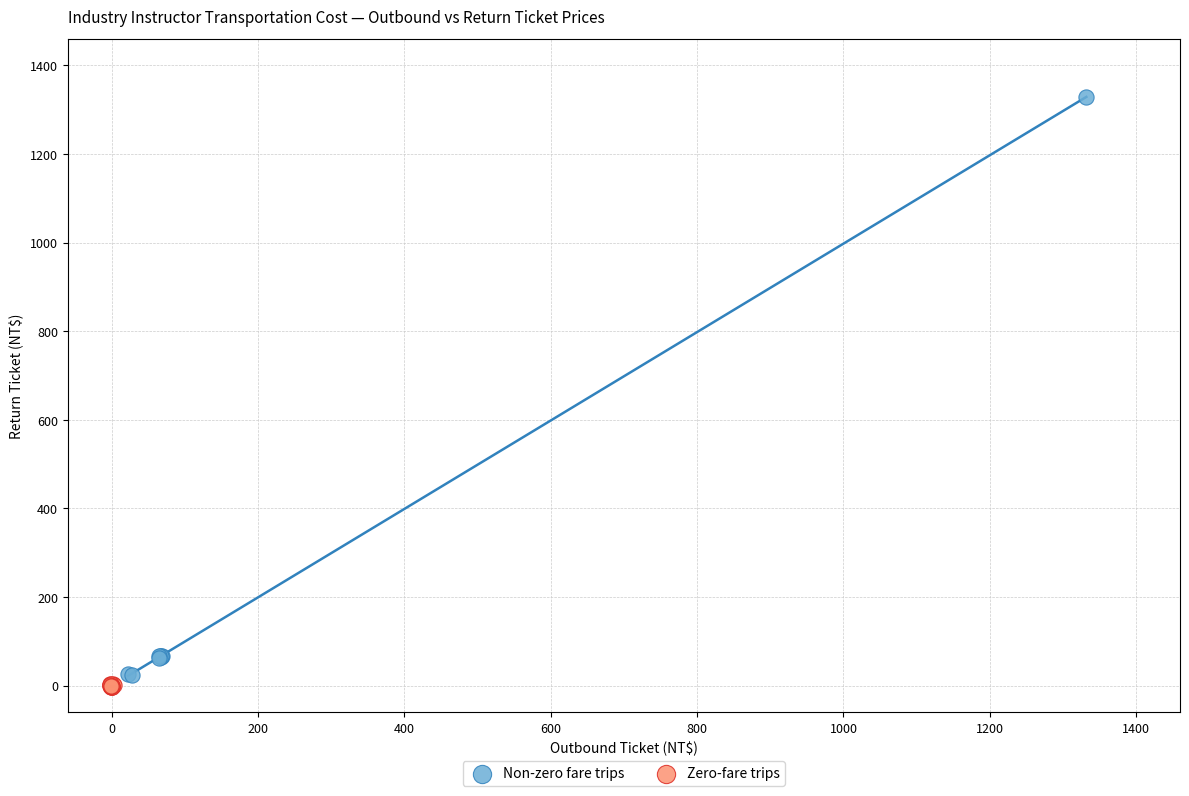

Which series has the widest spread of Y values?

Non-zero fare trips